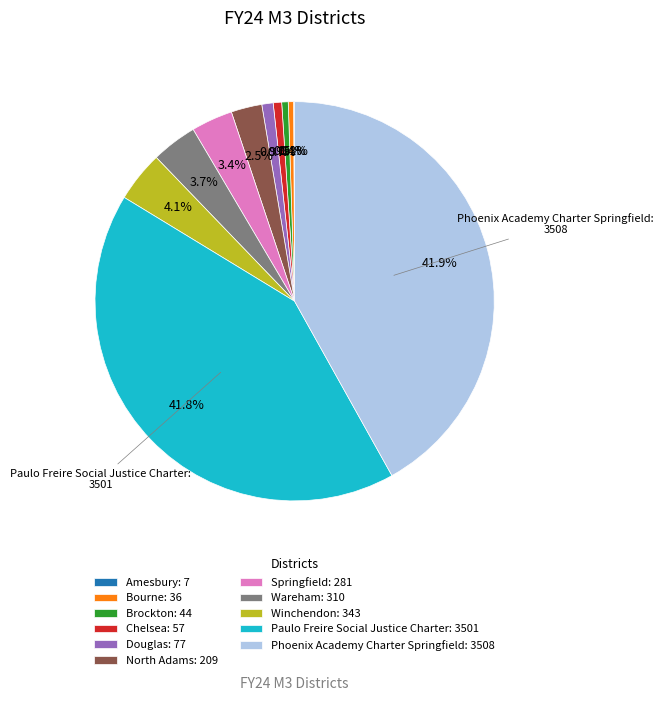

Is the sum of Bourne and Wareham greater than half?

No